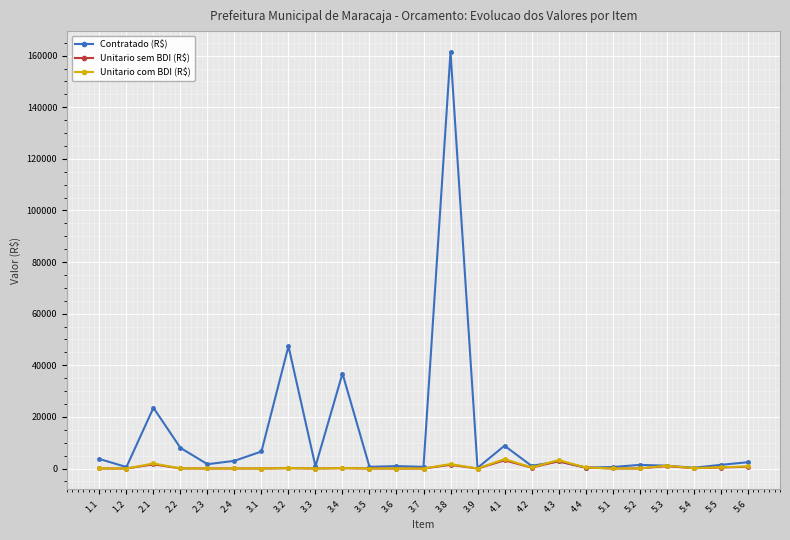

The value of Contratado (R$) at 2.4 is 2976.9. True or false?

True